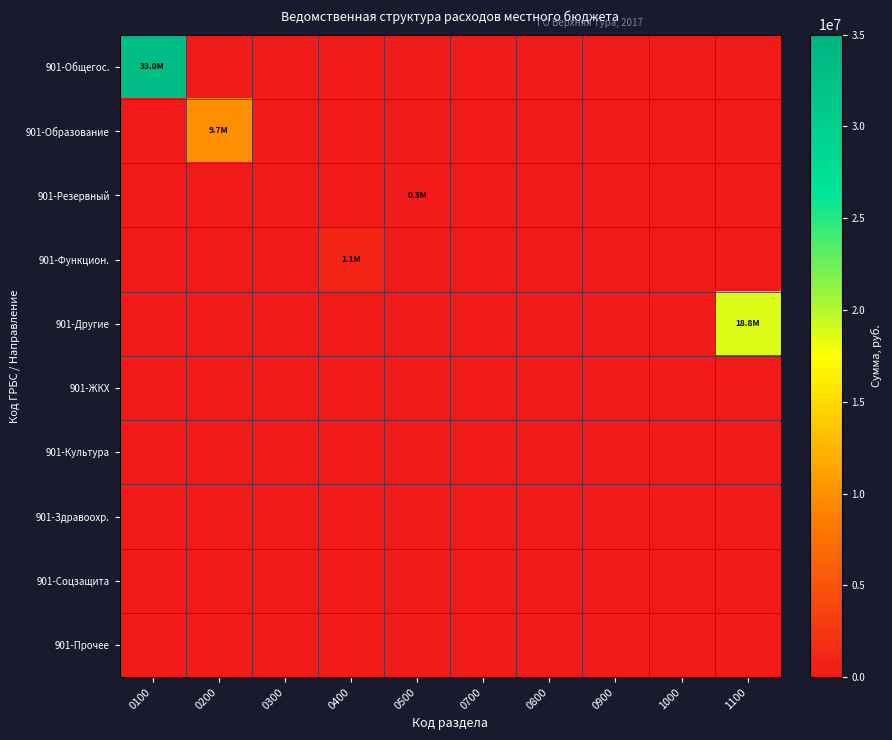

True or false: 901-Прочее has a value of 0 at 0200.

True